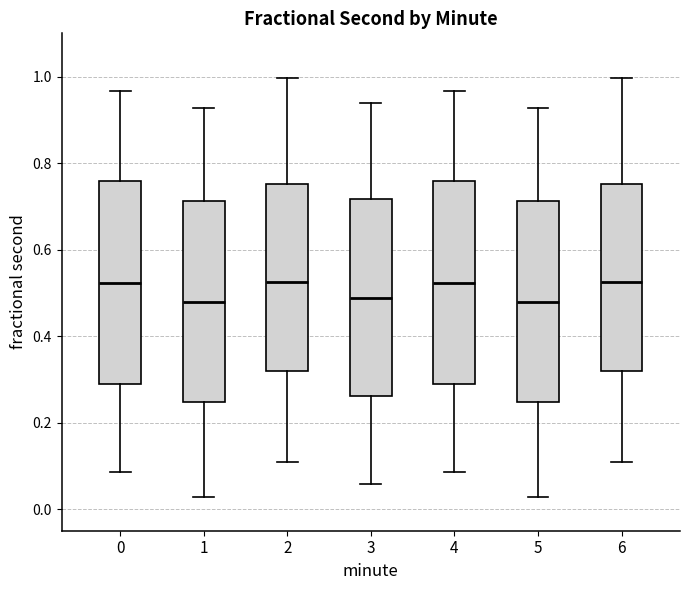

Reading left to right, read every box against the y-axis: the position of its median line, the range the box covers, and the ends of its whiskers. The values are not printed on the chart, so give them approximately, as read against the axis.

0: median 0.52, box 0.28 to 0.76, whiskers 0.08 to 0.96
1: median 0.48, box 0.24 to 0.72, whiskers 0.02 to 0.92
2: median 0.52, box 0.32 to 0.76, whiskers 0.10 to 1.00
3: median 0.48, box 0.26 to 0.72, whiskers 0.06 to 0.94
4: median 0.52, box 0.28 to 0.76, whiskers 0.08 to 0.96
5: median 0.48, box 0.24 to 0.72, whiskers 0.02 to 0.92
6: median 0.52, box 0.32 to 0.76, whiskers 0.10 to 1.00